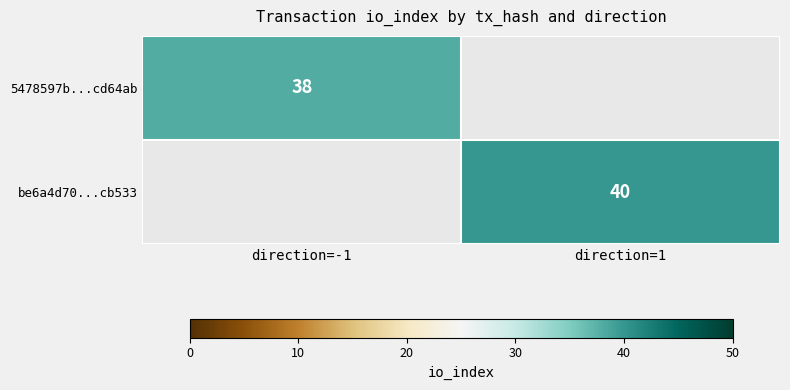

How many categories are shown in the chart?

2